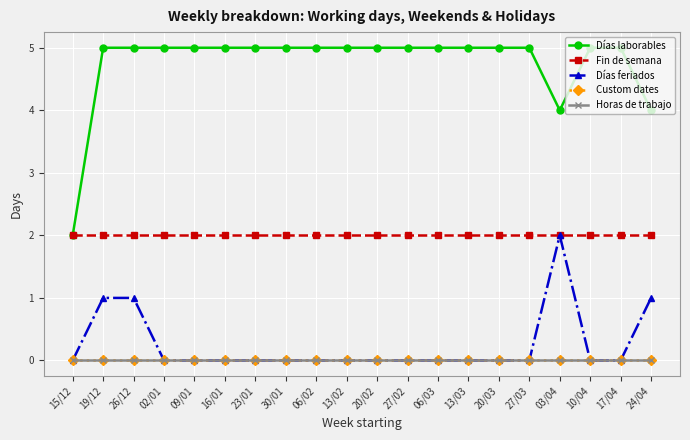

Is this an area chart (filled region under the line)?

No